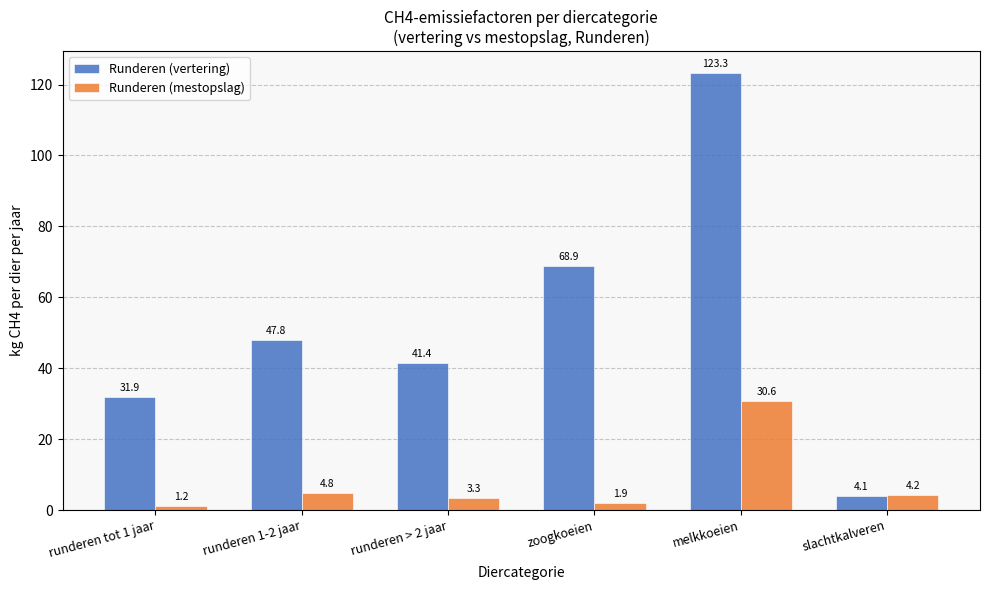

Rank the series at zoogkoeien from highest to lowest value.

Runderen (vertering), Runderen (mestopslag)